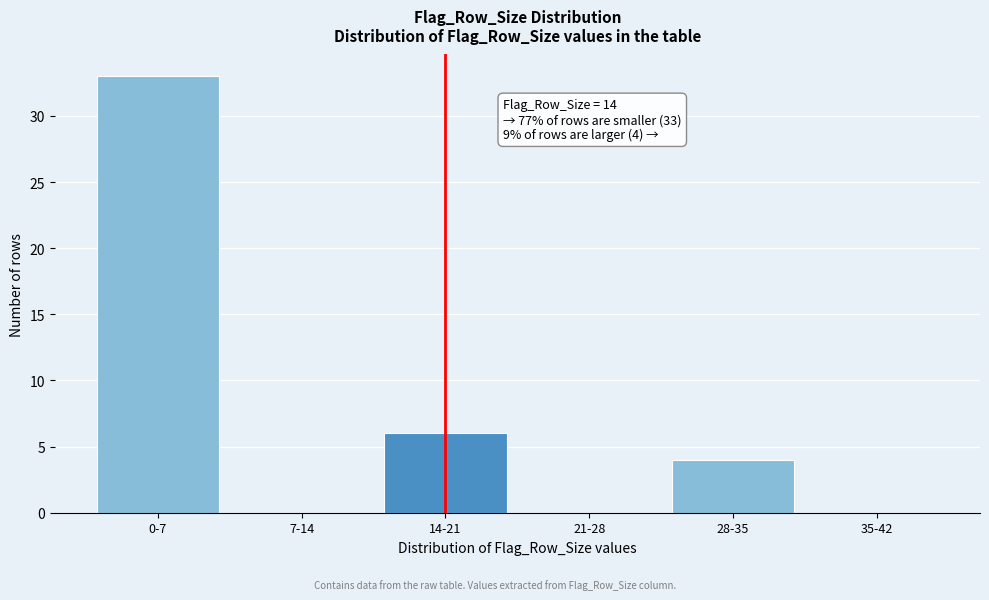

Reading right to left, transcribe all the data shown in this chart.

35-42=0	28-35=4	21-28=0	14-21=6	7-14=0	0-7=33